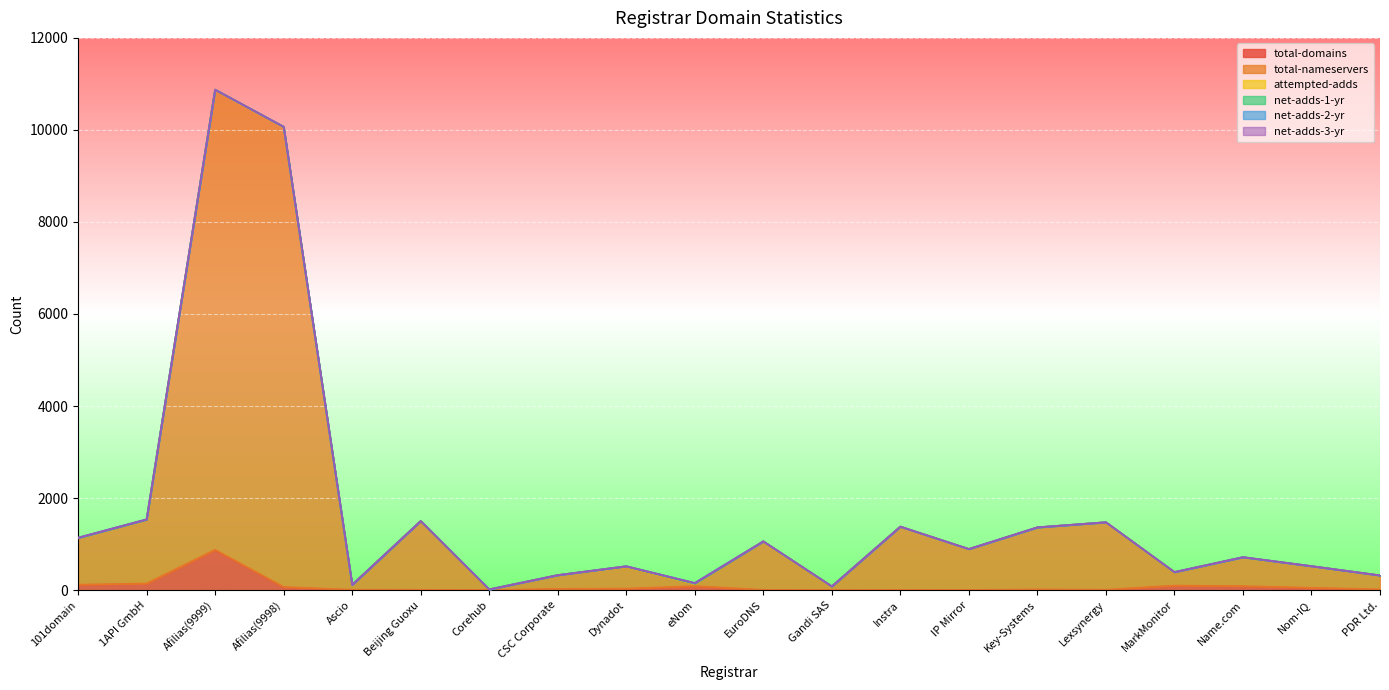

At how many categories does at least one series exceed 8216?

2